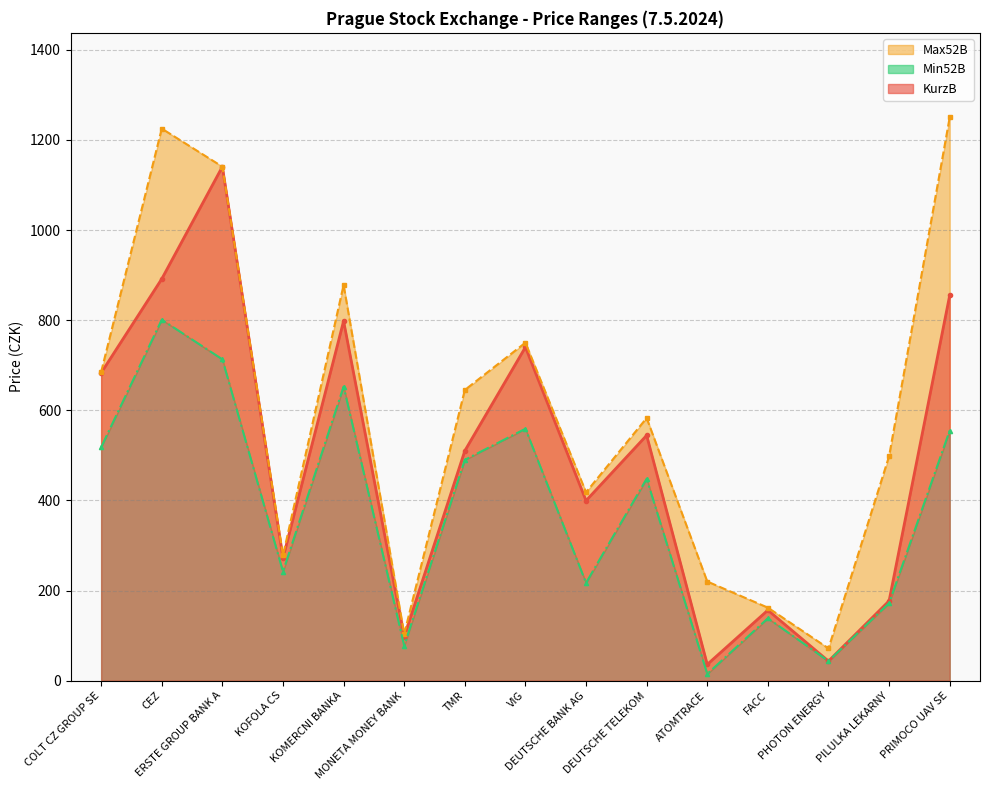

What is the difference between the Max52B values at DEUTSCHE BANK AG and ERSTE GROUP BANK A?

722.5